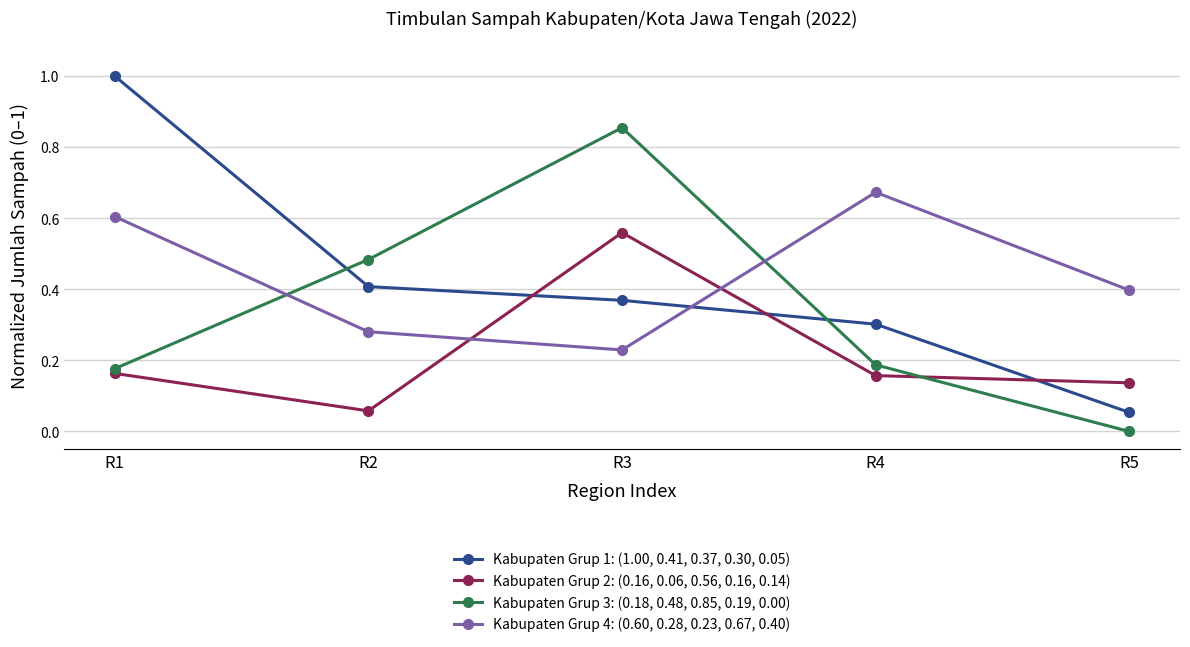

The Kabupaten Grup 1: (1.00, 0.41, 0.37, 0.30, 0.05) series shows 0.0 at R5. True or false?

False